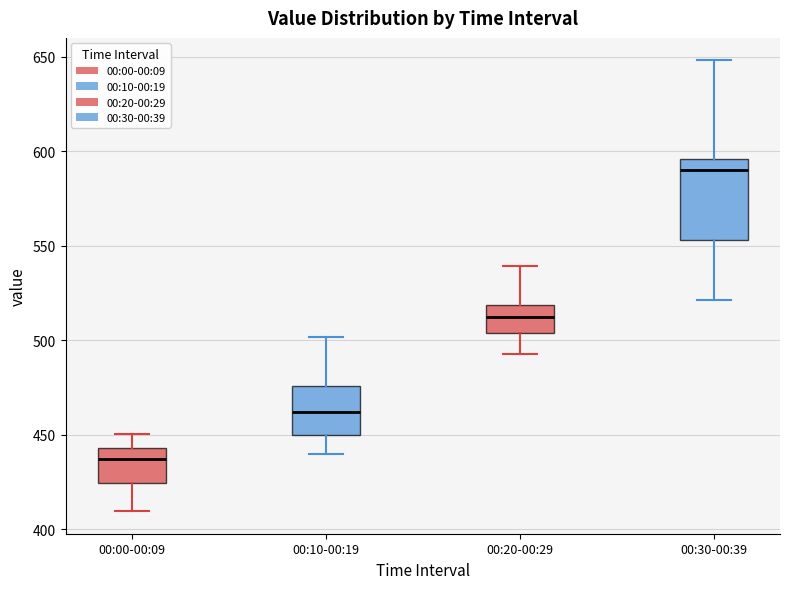

Reading left to right, read every box against the y-axis: the position of its median line, the range the box covers, and the ends of its whiskers. The values are not printed on the chart, so give them approximately, as read against the axis.

00:00-00:09: median 435, box 425 to 445, whiskers 410 to 450
00:10-00:19: median 460, box 450 to 475, whiskers 440 to 500
00:20-00:29: median 510, box 505 to 520, whiskers 495 to 540
00:30-00:39: median 590, box 555 to 595, whiskers 520 to 650